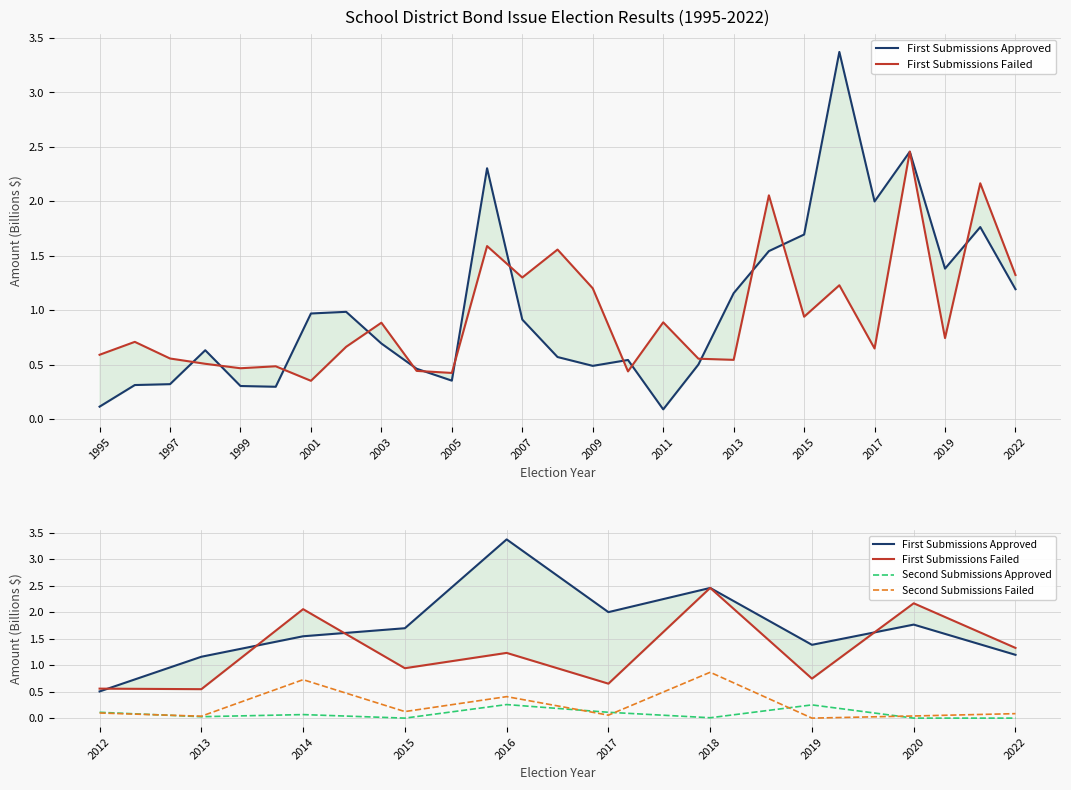

At which label does Second Submissions Failed reach its peak?

2018